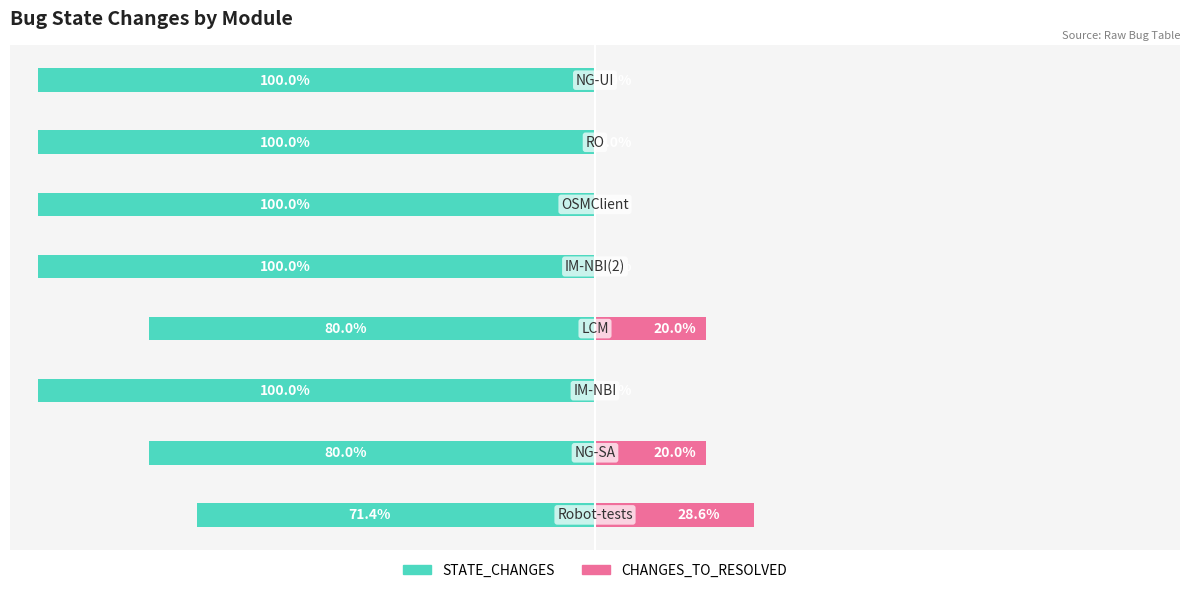

Which series has the widest spread of values?

STATE_CHANGES